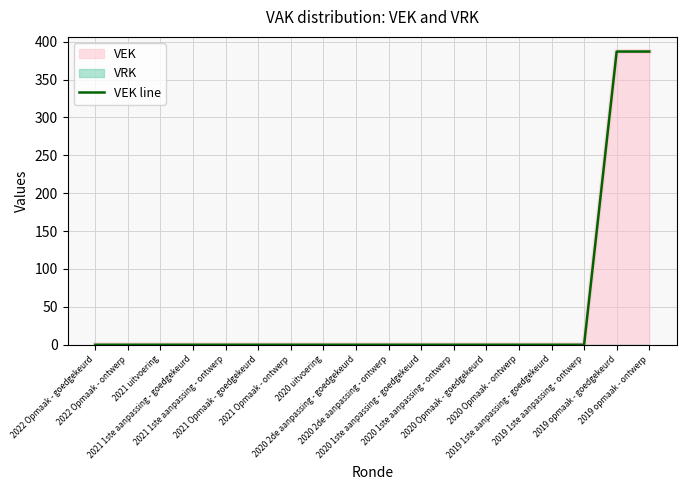

Reading left to right, what are all the values shown in this chart?

0	0	0	0	0	0	0	0	0	0	0	0	0	0	0	0	387	387